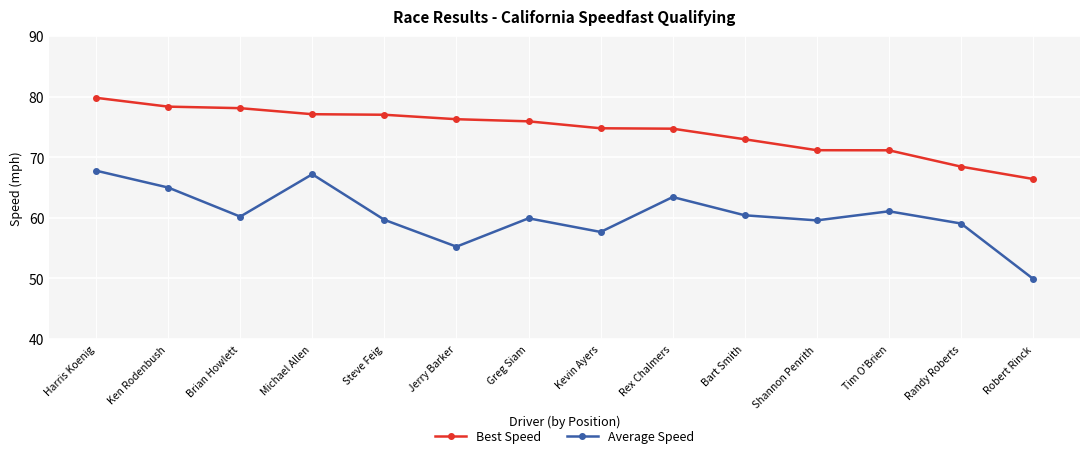

What is the minimum value for Best Speed?

66.4